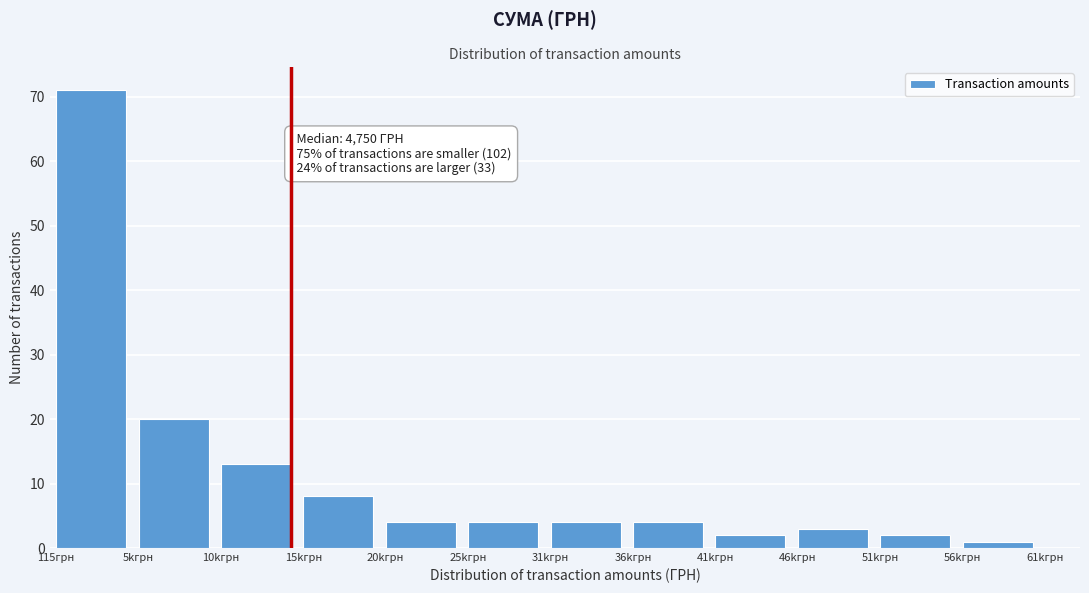

Reading left to right, what are all the values shown in this chart?

71	20	13	8	4	4	4	4	2	3	2	1